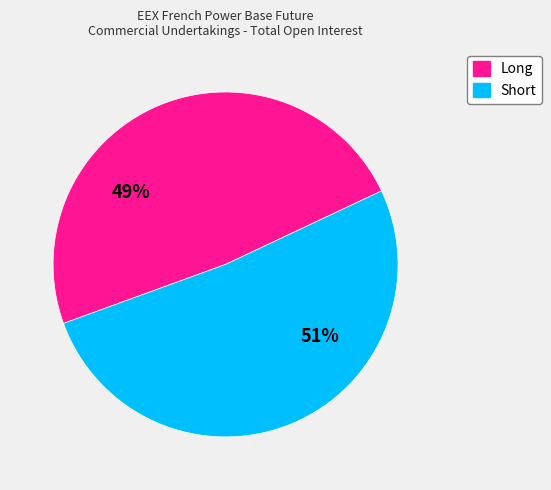

To the nearest percent, what is the average slice percentage?

50%